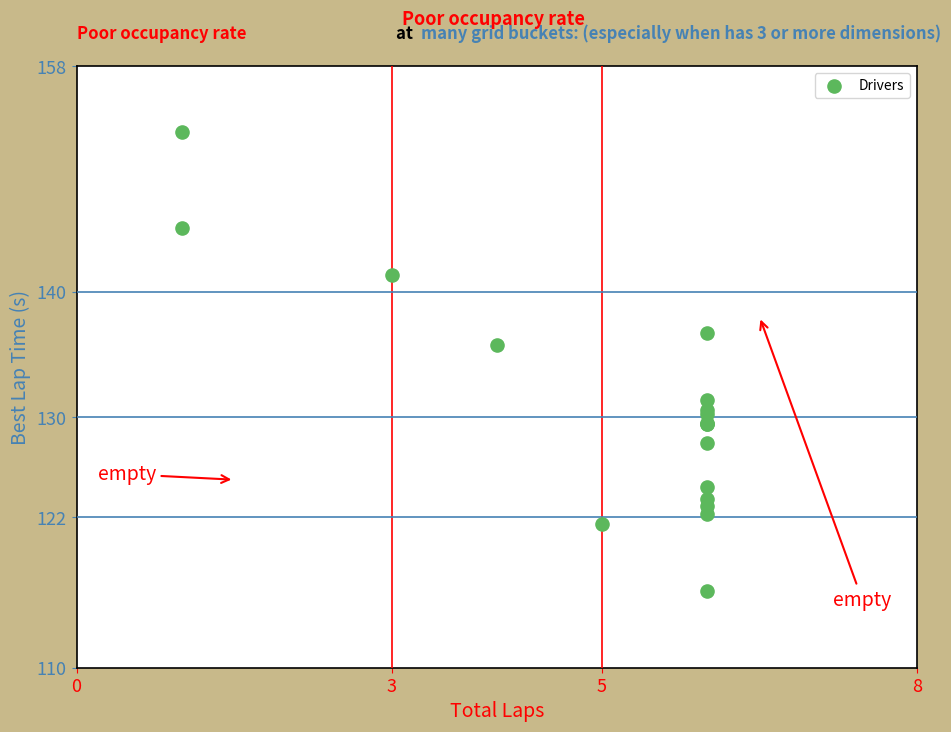

What Y value in the scatter plot is closest to 134?

135.8